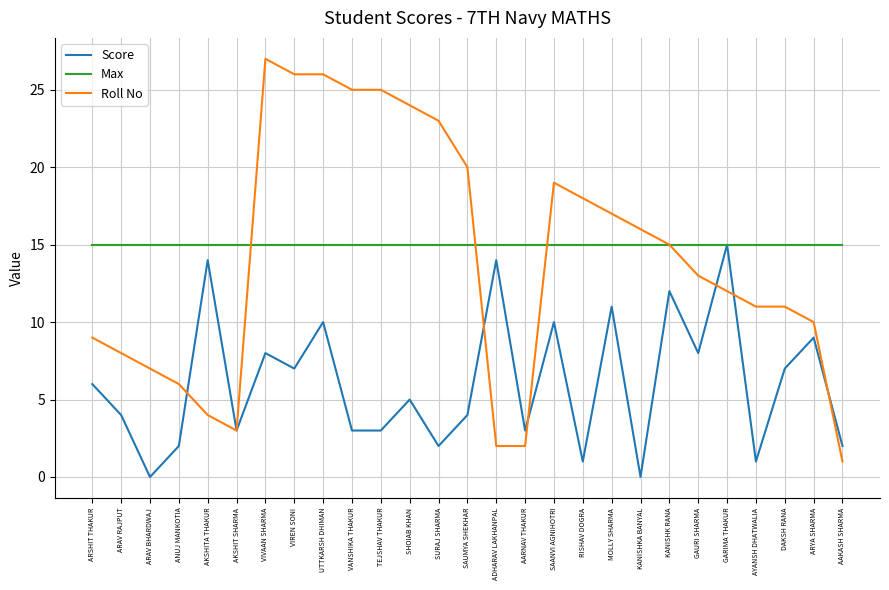

What is the difference between the second highest and second lowest values in the Score series?

14